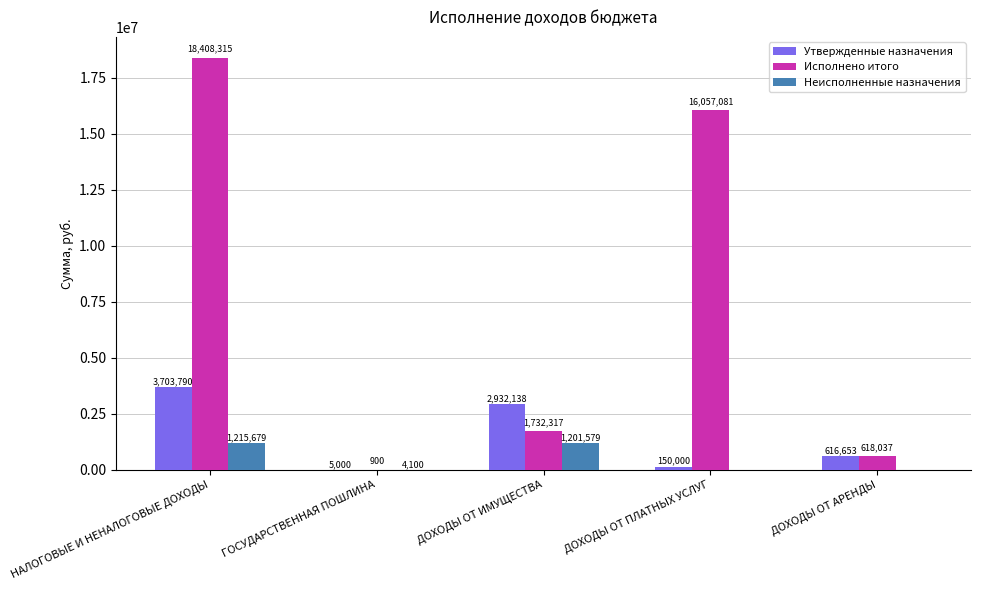

Where is Утвержденные назначения nearest to the value 1854395?

ДОХОДЫ ОТ ИМУЩЕСТВА